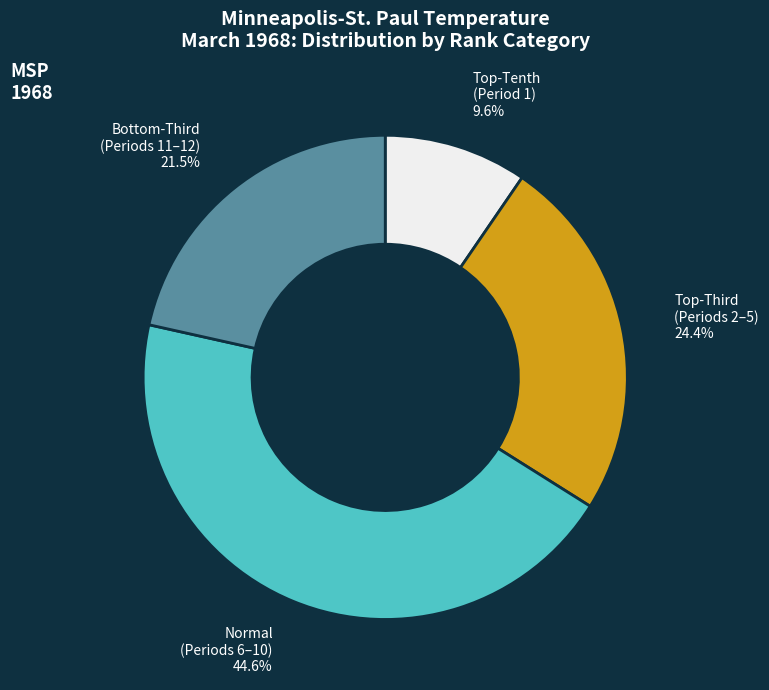

Is there any slice that represents more than half of the pie?

No